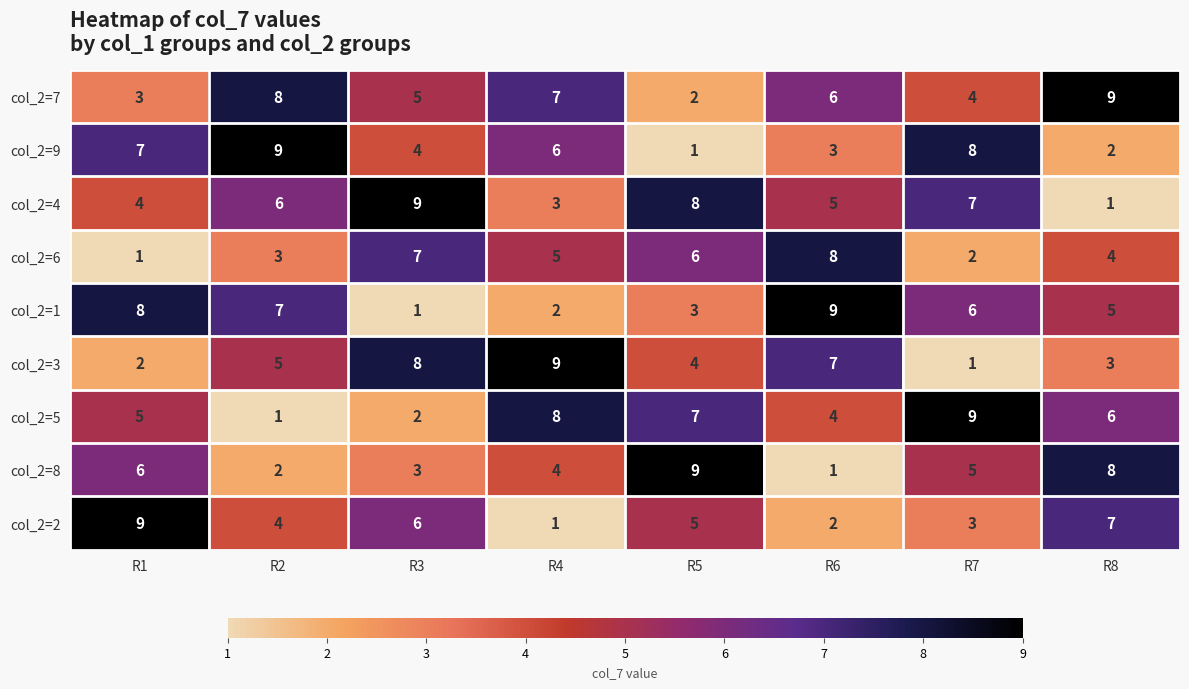

Which category has the lowest value in the col_2=2 series?

R4